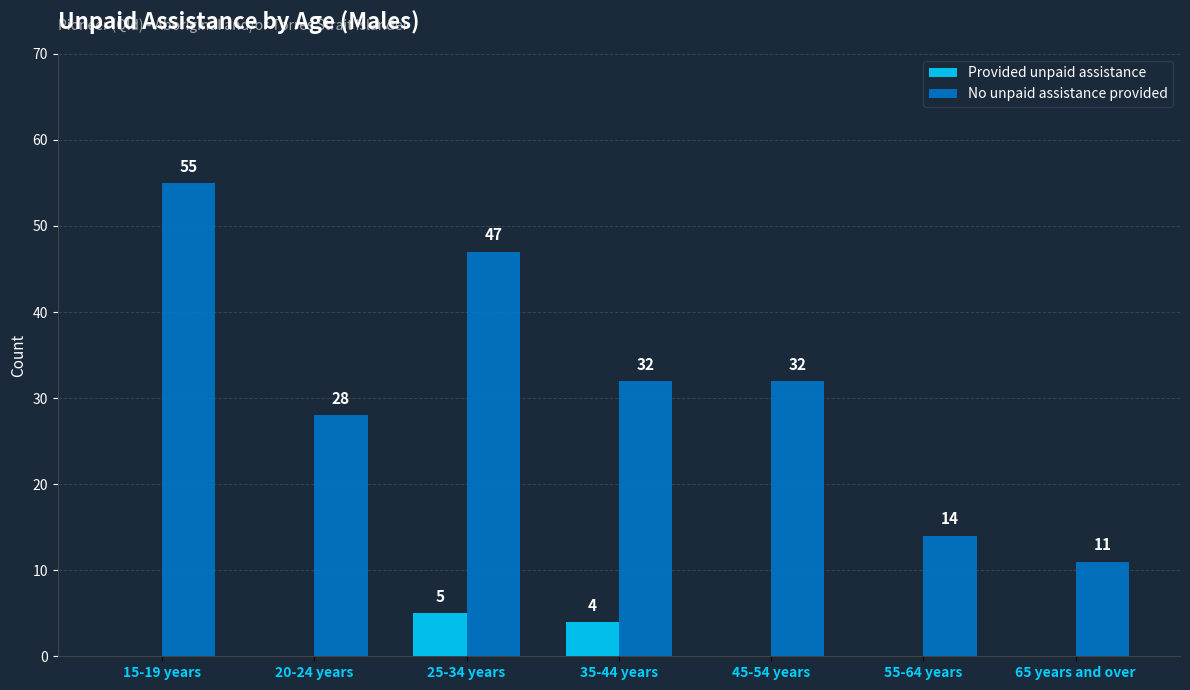

The No unpaid assistance provided series shows 3 at 65 years and over. True or false?

False